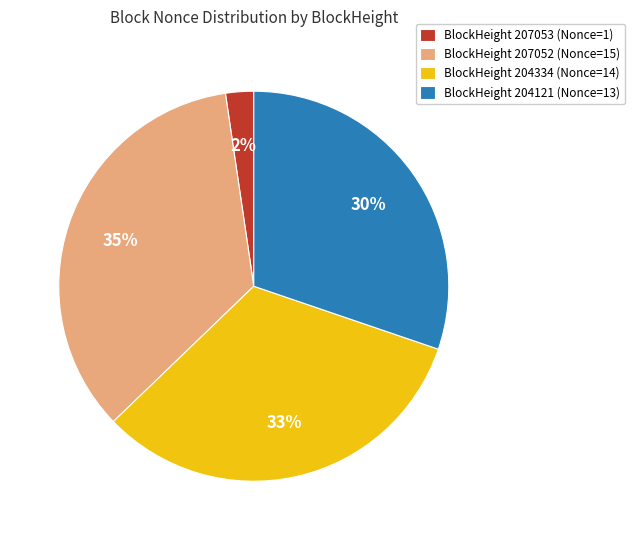

Approximately how many times larger is the value at BlockHeight 207052 (Nonce=15) compared to BlockHeight 204121 (Nonce=13)?

1.2